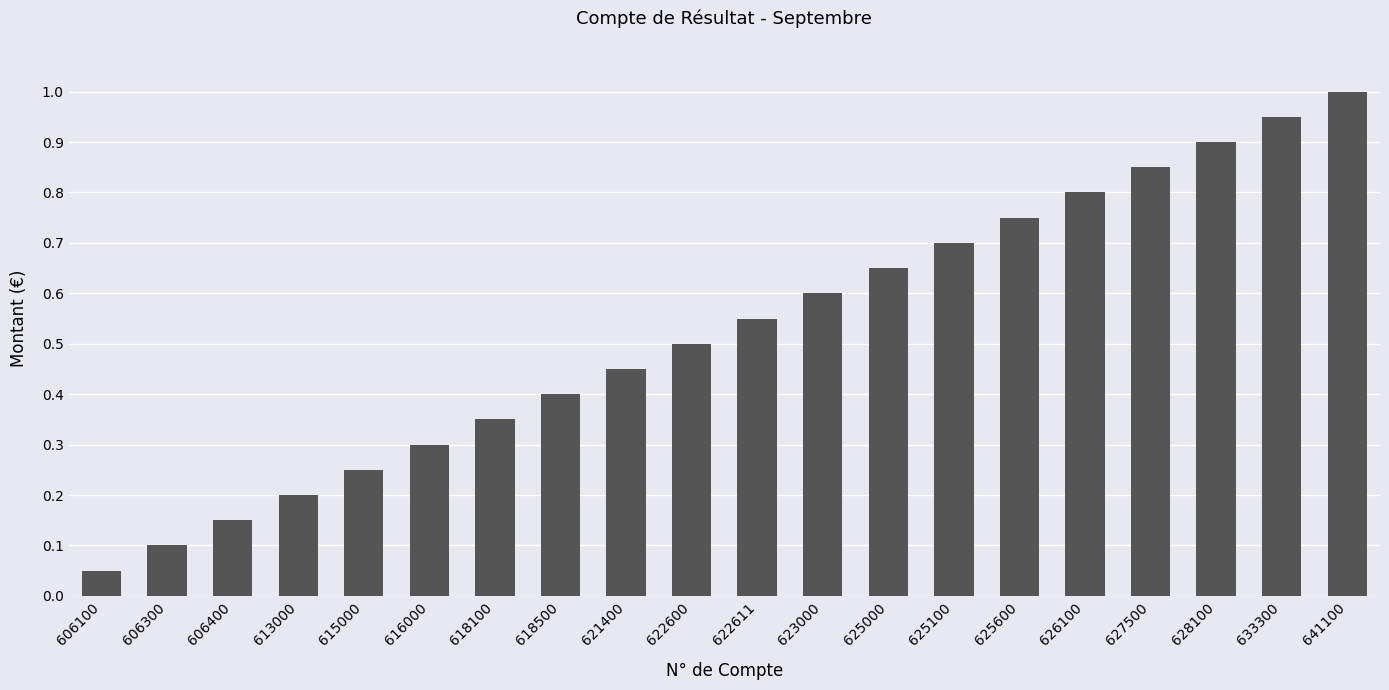

The chart shows a value of 0.9 at 633300. True or false?

True